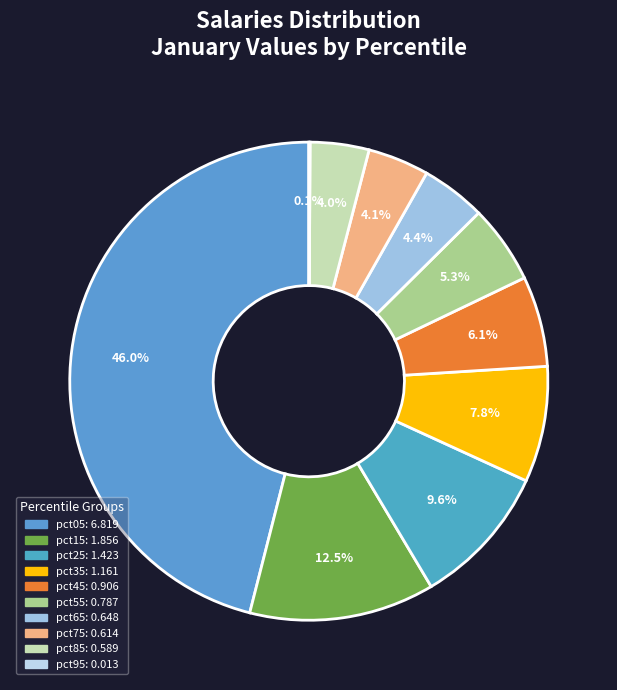

Combined, what portion of the pie is pct65 and pct35?

12.2%